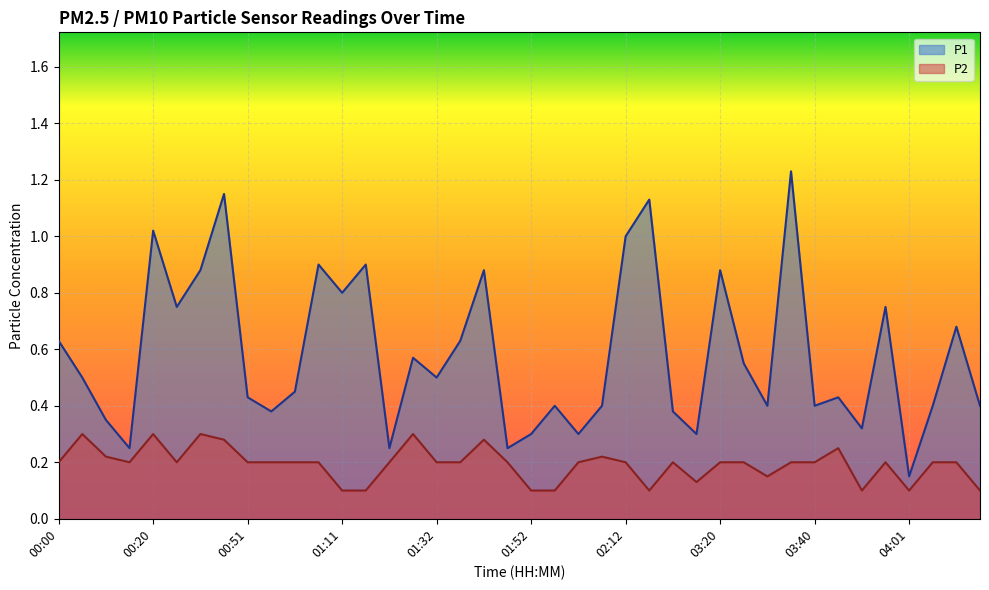

Rank the series by their maximum value, from highest to lowest.

P1, P2